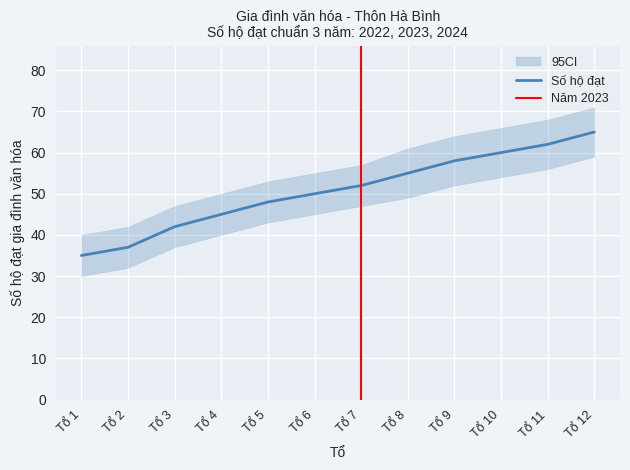

Which series changed the most between Tổ 1 and Tổ 2?

Số hộ đạt